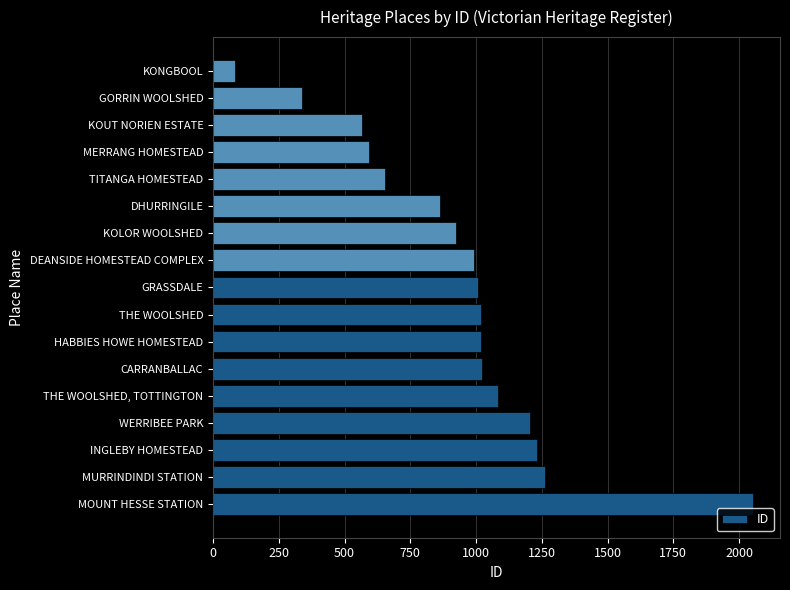

Approximately how many times larger is the value at INGLEBY HOMESTEAD compared to MURRINDINDI STATION?

1.0